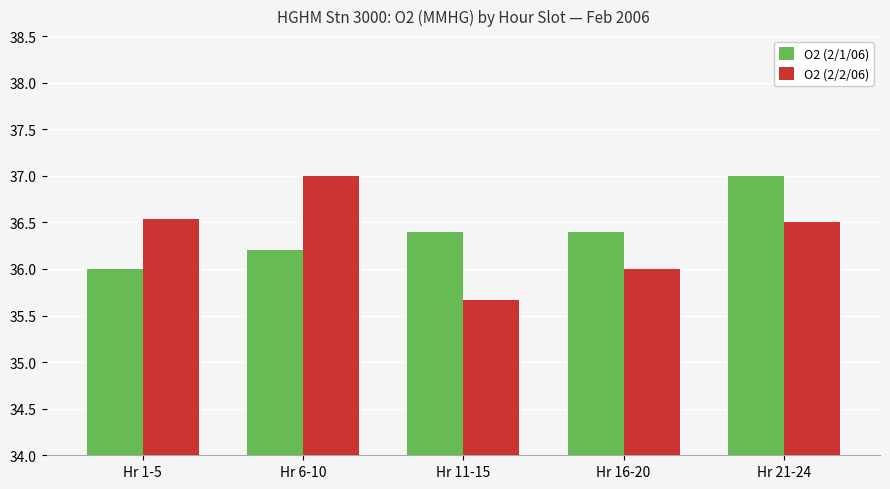

At which label is O2 (2/1/06) closest to 36?

Hr 1-5